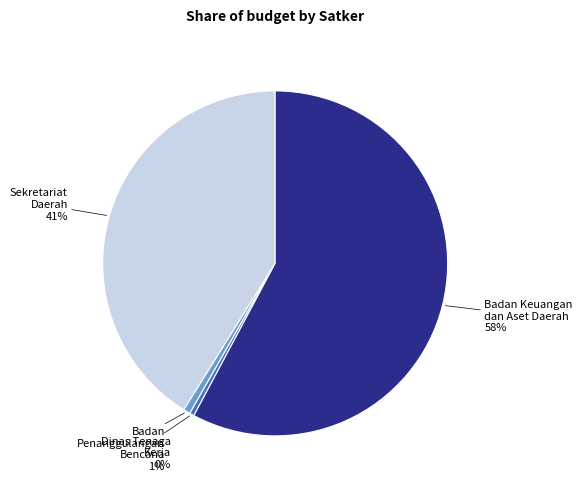

To the nearest percent, what is the combined percentage of Badan Penanggulangan Bencana and Sekretariat Daerah?

42%